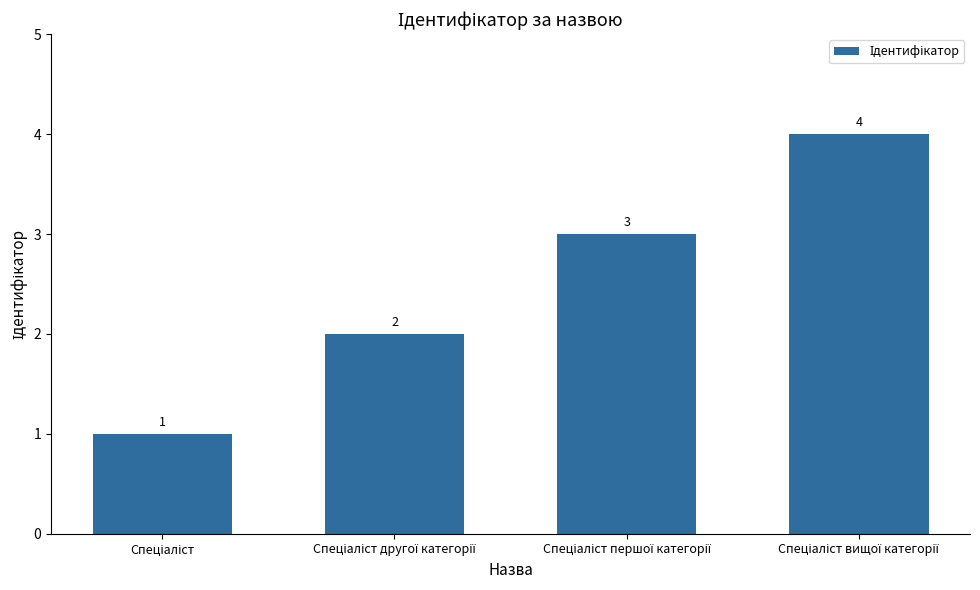

How many values are between 2 and 4?

3